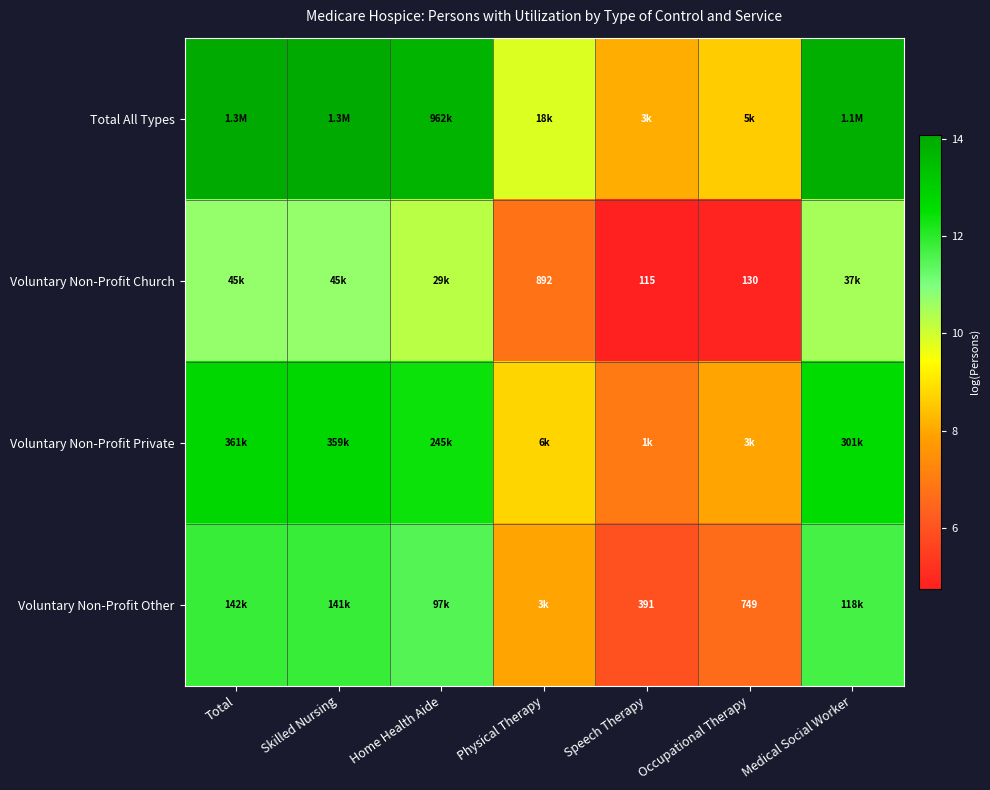

Where does the Voluntary Non-Profit Private series first go above 12?

Total